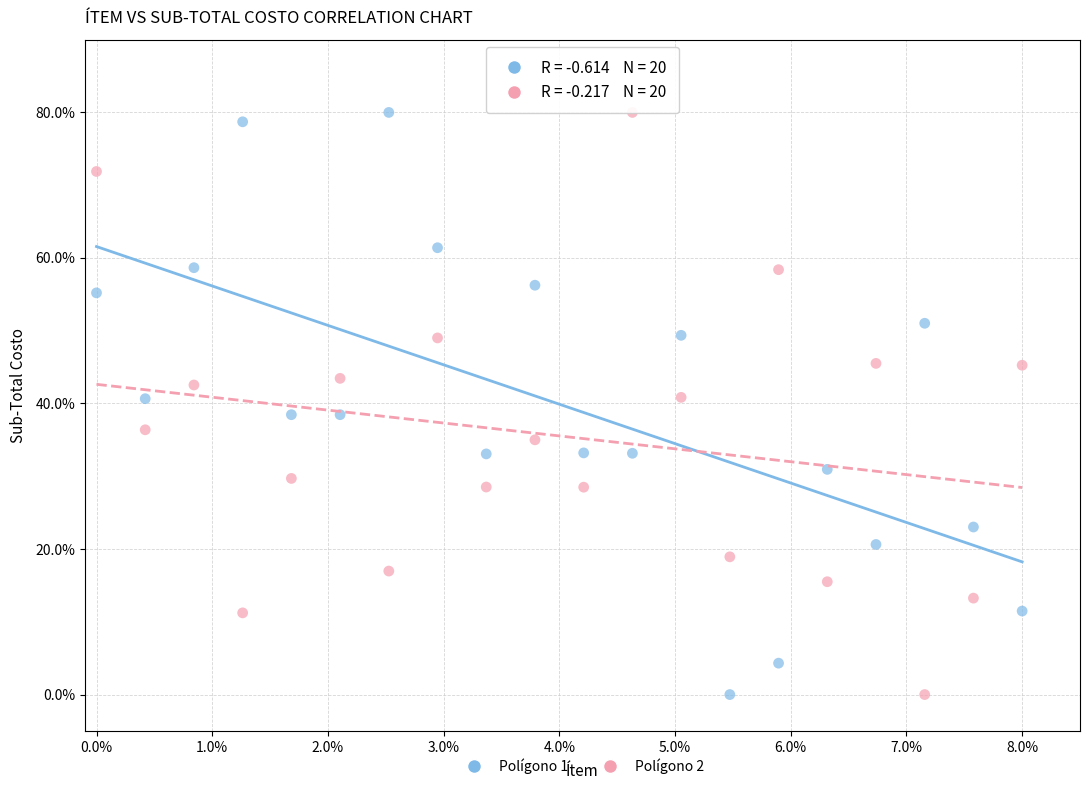

What are all the series names shown in the legend?

Polígono 1, Polígono 2